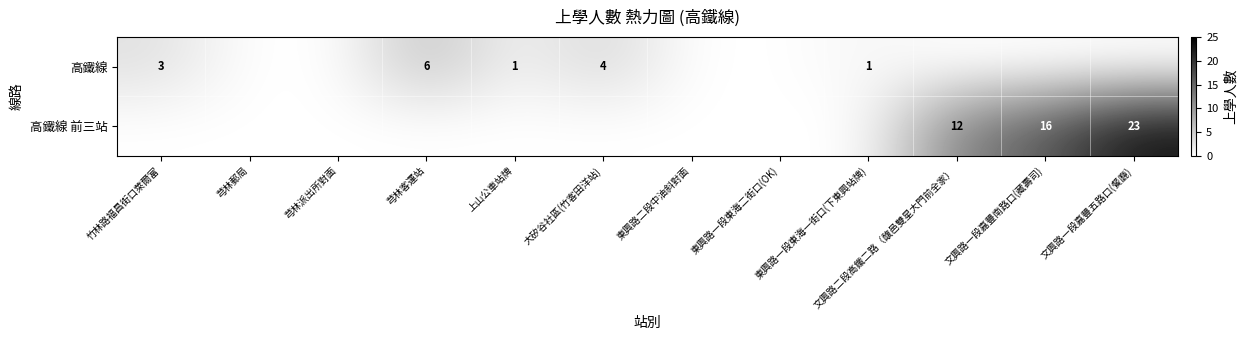

Count the number of data series in this chart.

2